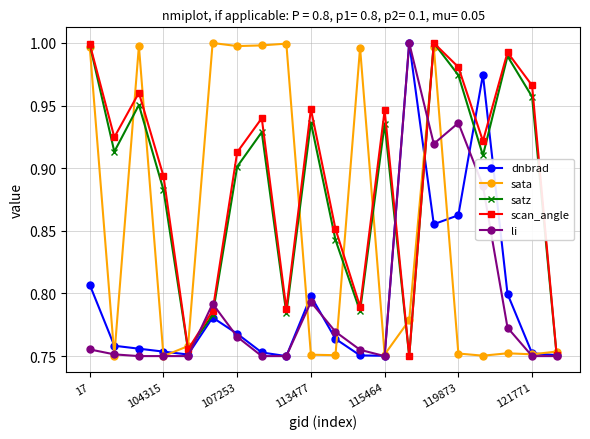

Which series has the largest total across all categories?

scan_angle